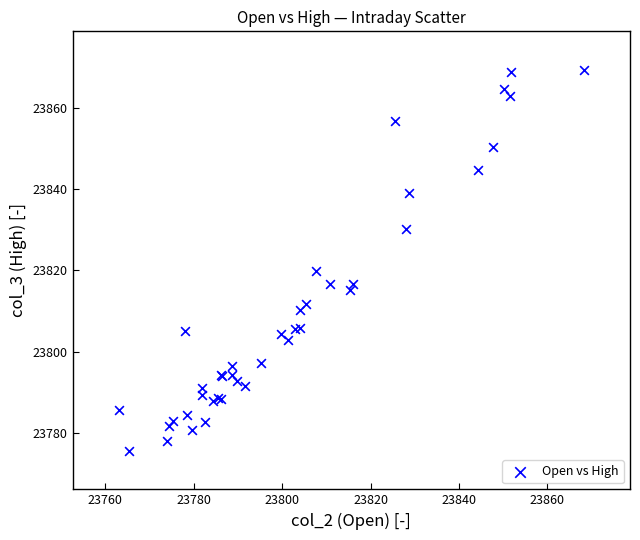

What Y value in the scatter plot is closest to 23822?

23819.9